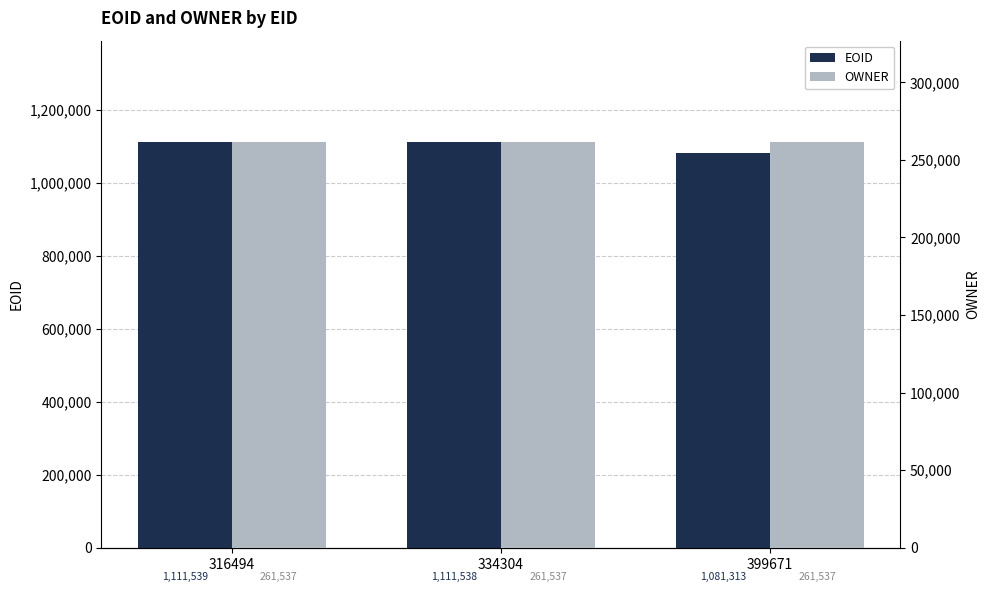

The EOID series shows 386341 at 316494. True or false?

False